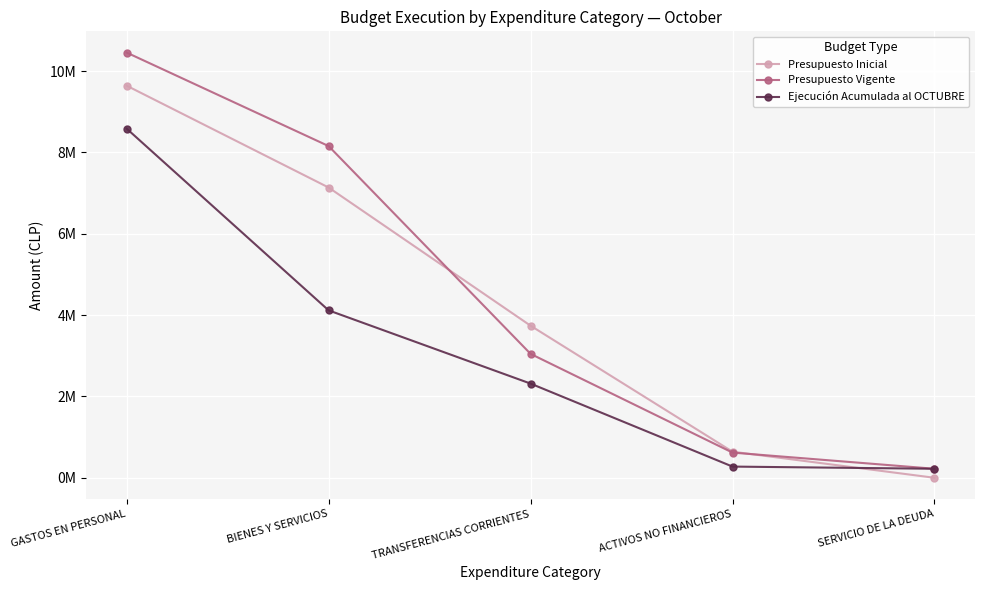

Does the chart have visible grid lines?

Yes